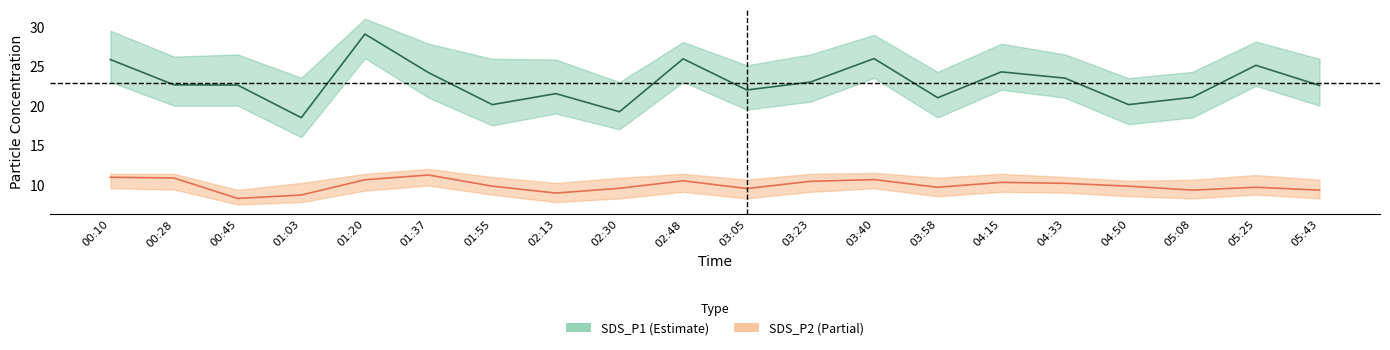

What is the smallest value displayed?

8.3